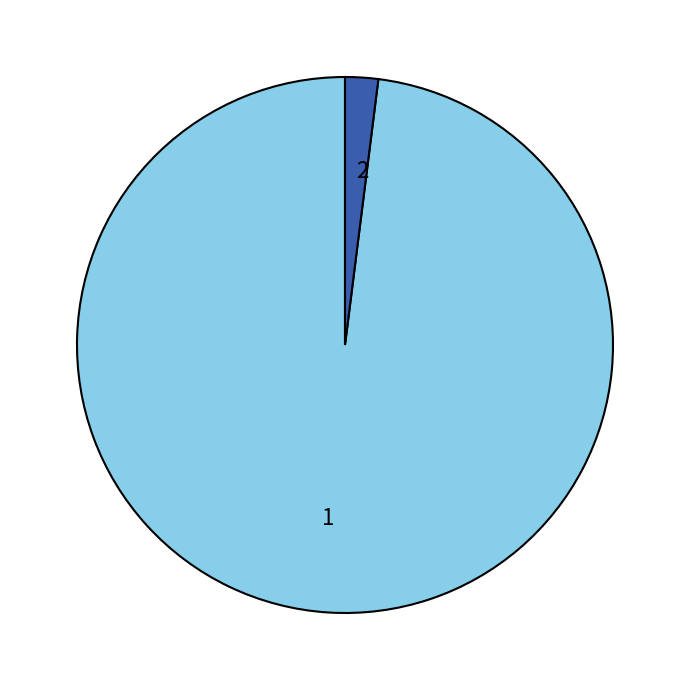

Which category accounts for the majority?

1